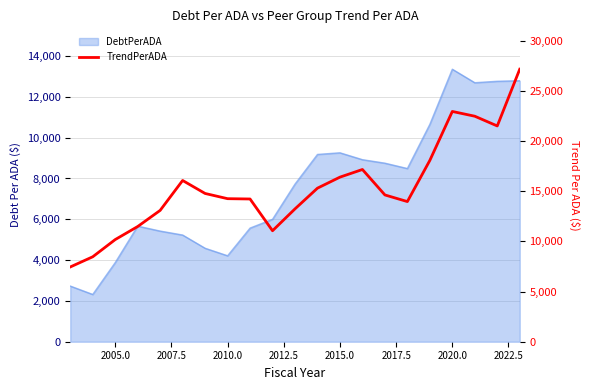

Reading left to right, transcribe all the data shown in this chart.

7455.9	8471.8	10187.1	11489.2	13099.1	16081.4	14786.2	14266.4	14235.4	11069.4	13249.1	15315.4	16414.1	17177.1	14639.2	13978.0	18084.9	22964.9	22490.7	21519.5	27179.0